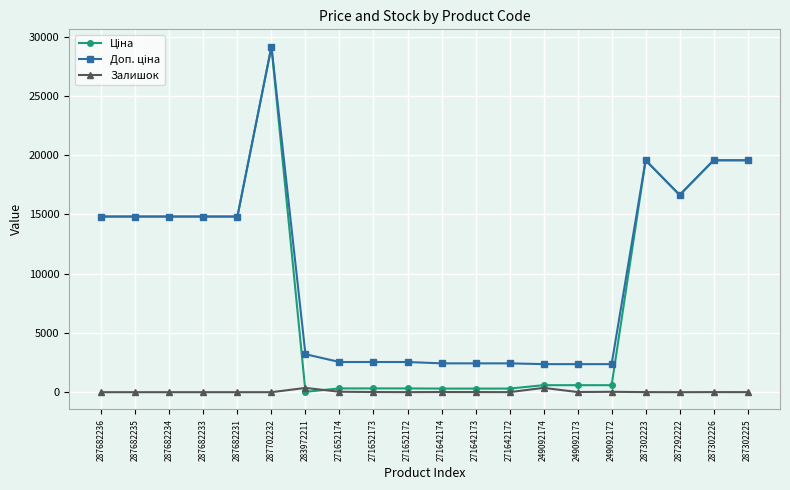

What is the difference between the highest and lowest values at 287682233?

14817.6